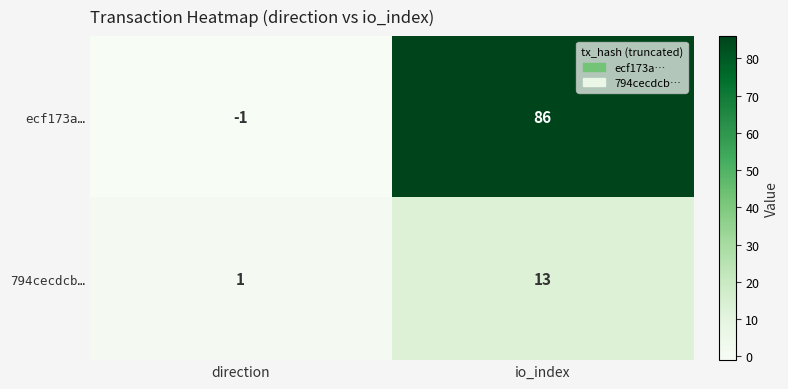

What is the difference between the maximum and minimum values in the 794cecdcb… series?

12